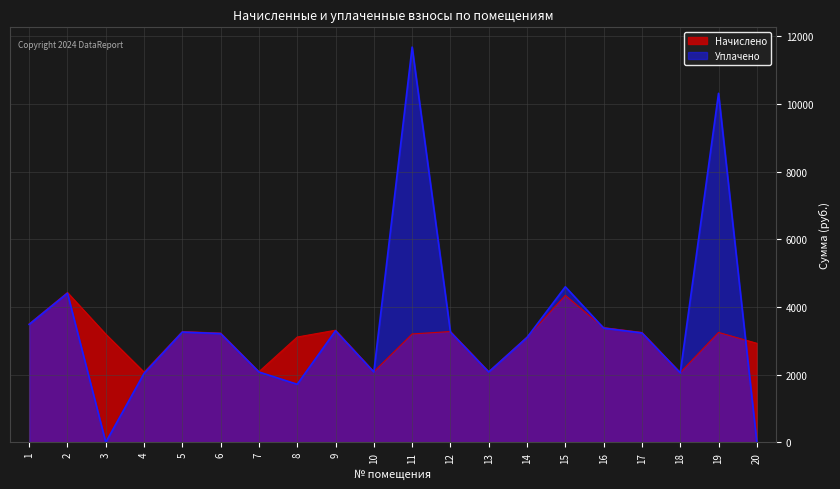

In Уплачено, how many points are higher than both neighbors (excluding endpoints)?

6